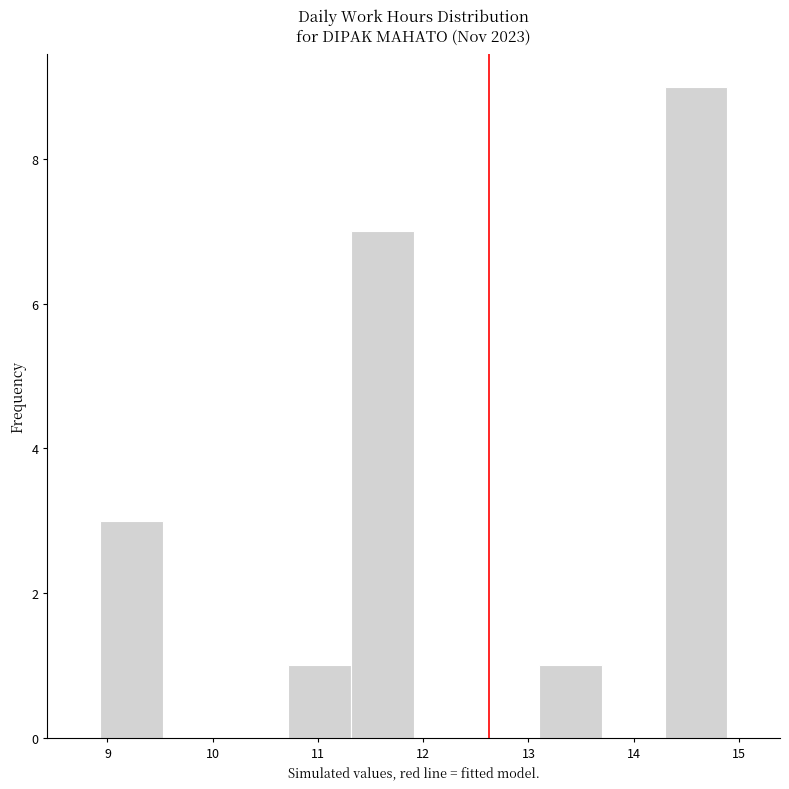

What is the height of the bar covering 13.1 to 13.7 on the x-axis? Neither the bar edges nor the heights are printed on the chart, so give them approximately, as read against the axes.

1